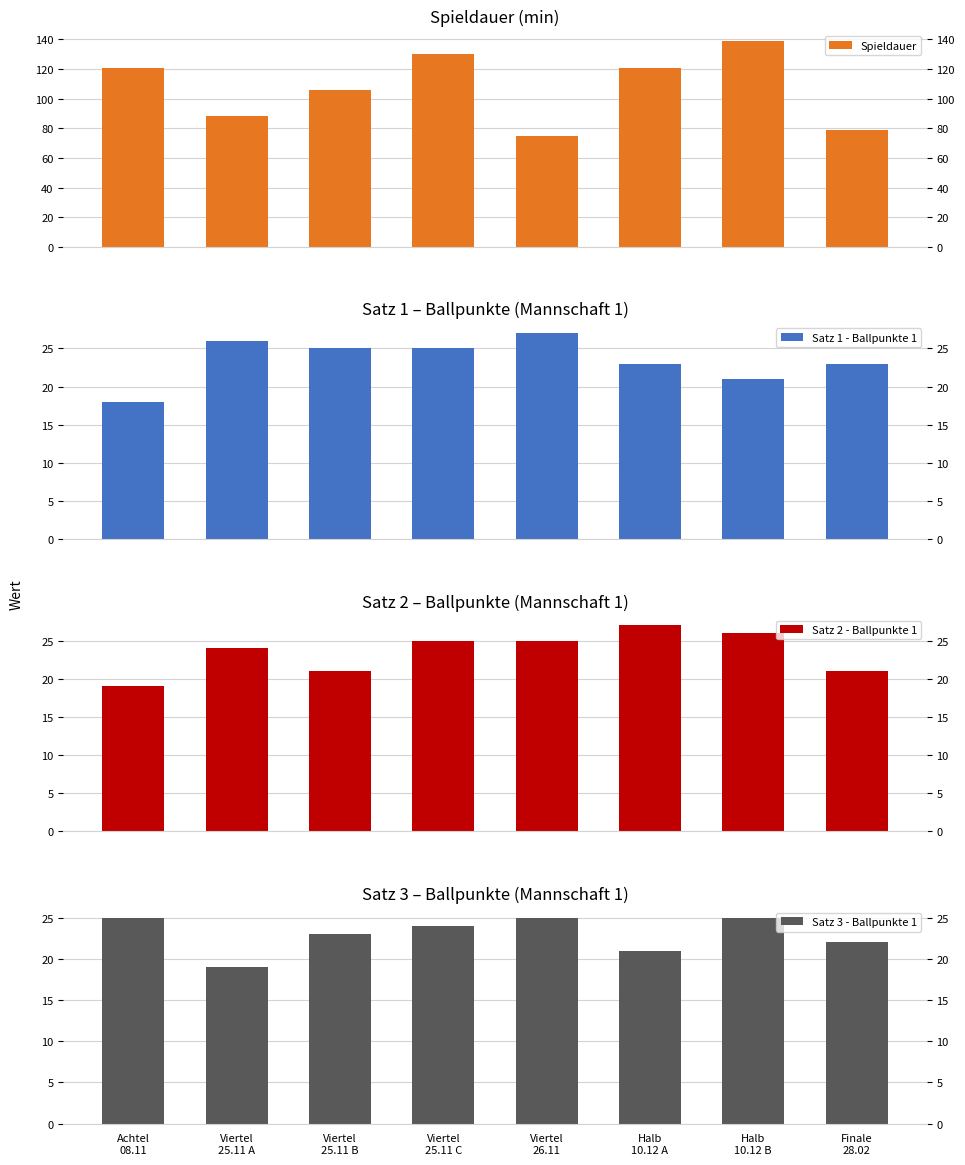

What is the total value across all series at Viertel
25.11 A?

157